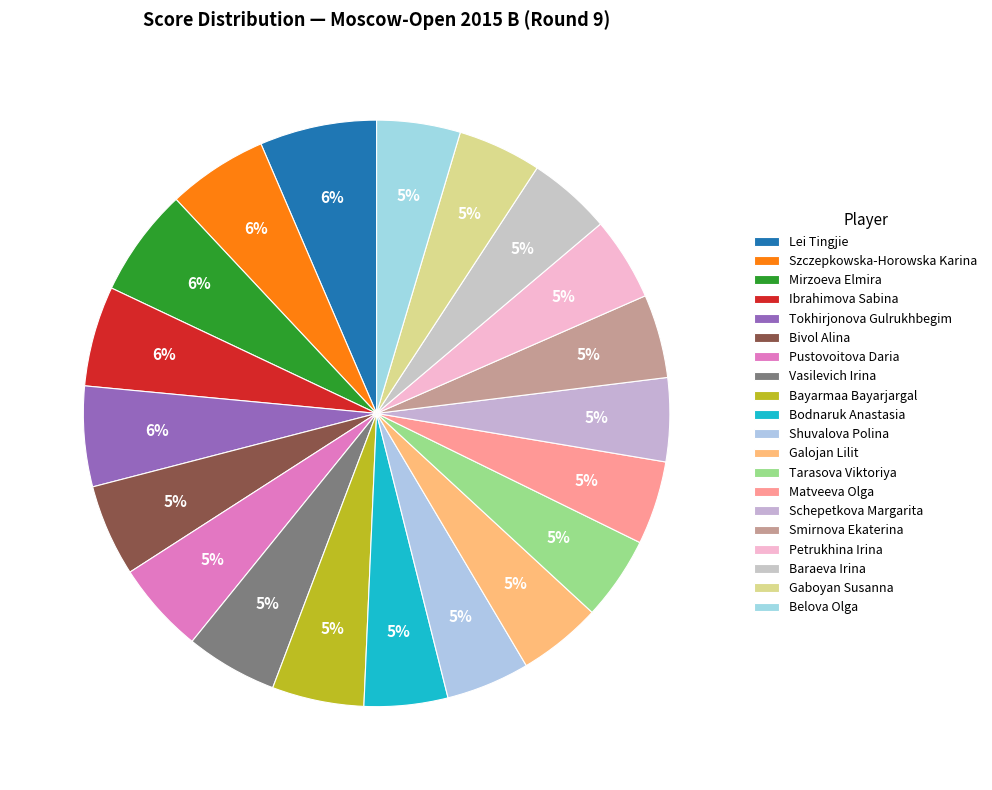

How much of the chart is everything except Belova Olga?

95.4%